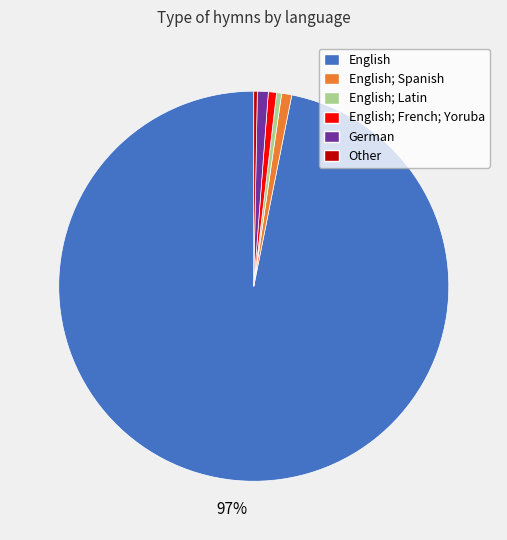

To the nearest percent, what portion does English; French; Yoruba represent?

1%